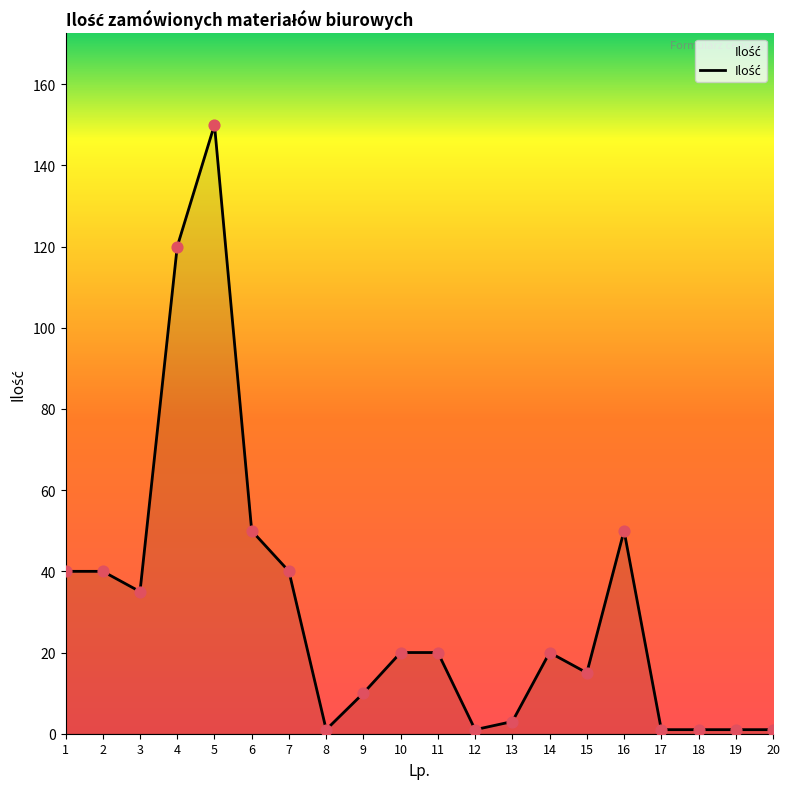

What is the change in value from 2 to 4?

+80